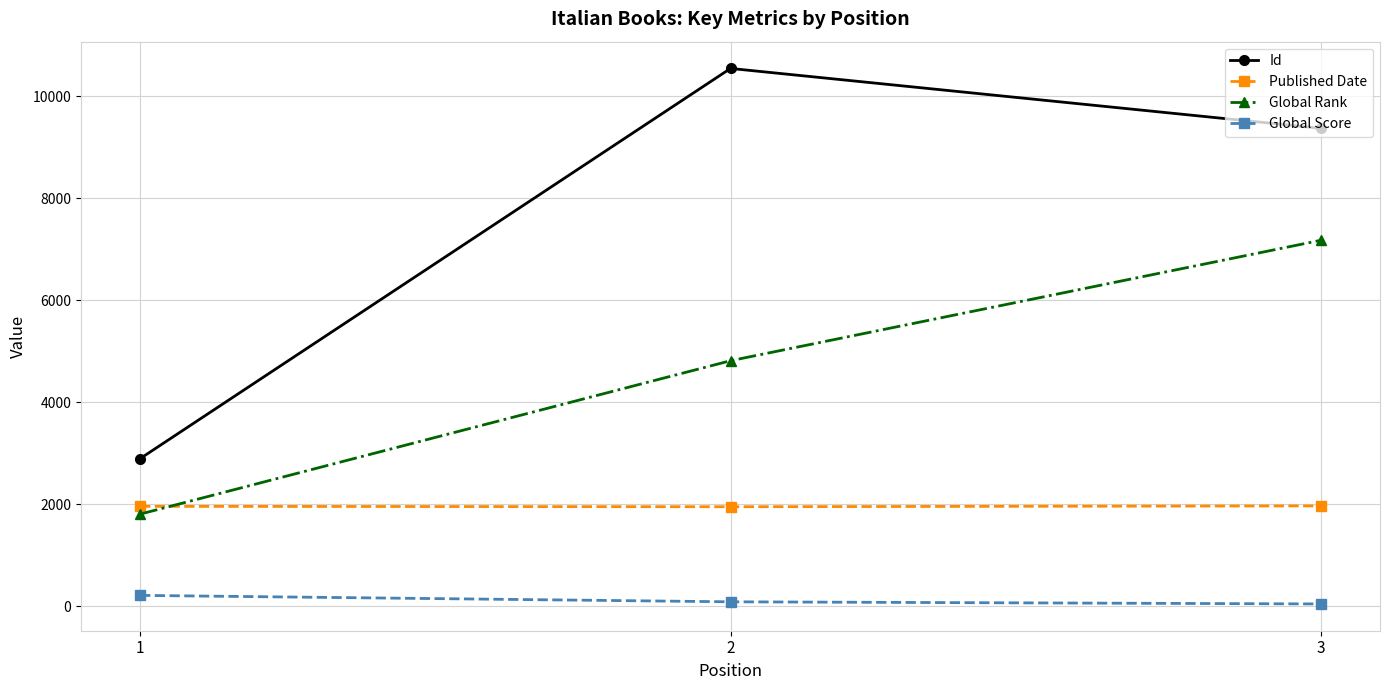

Which series has the largest range (max minus min)?

Id